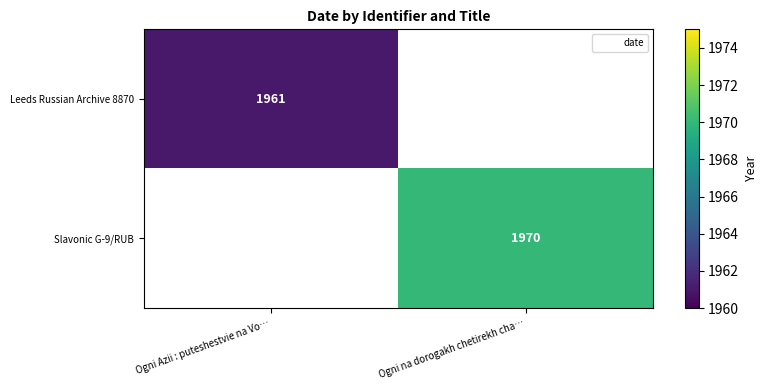

How many values in Slavonic G-9/RUB are above zero?

1